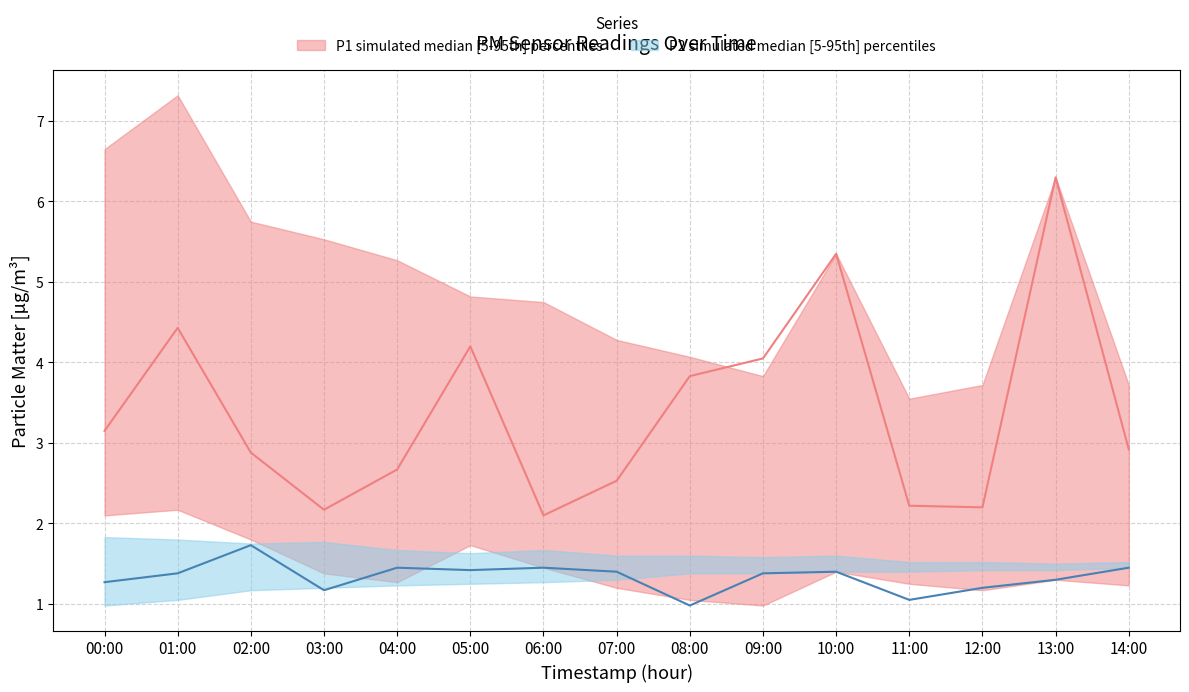

Which series has the largest range (max minus min)?

P1 median